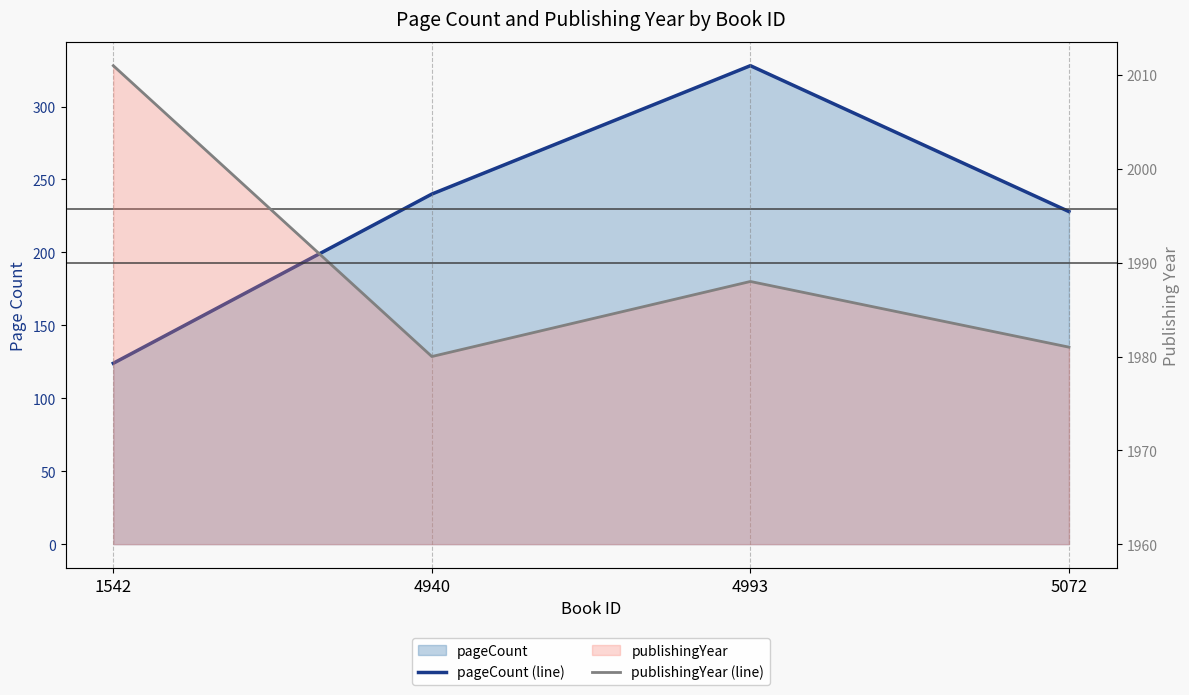

Where does the pageCount (line) series first go above 240?

4993